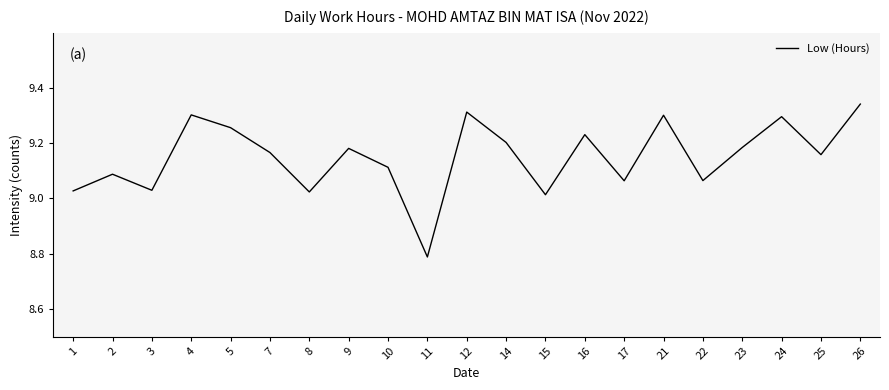

Which category has the highest value across all series?

26